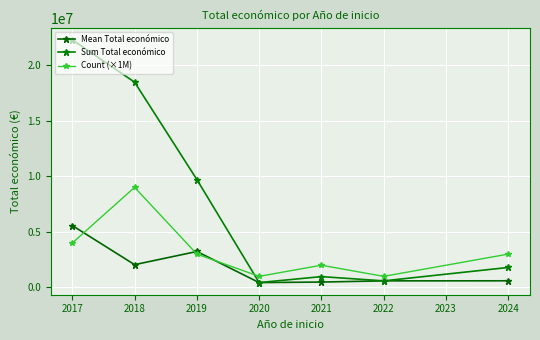

At which label does Mean Total económico reach its peak?

2017